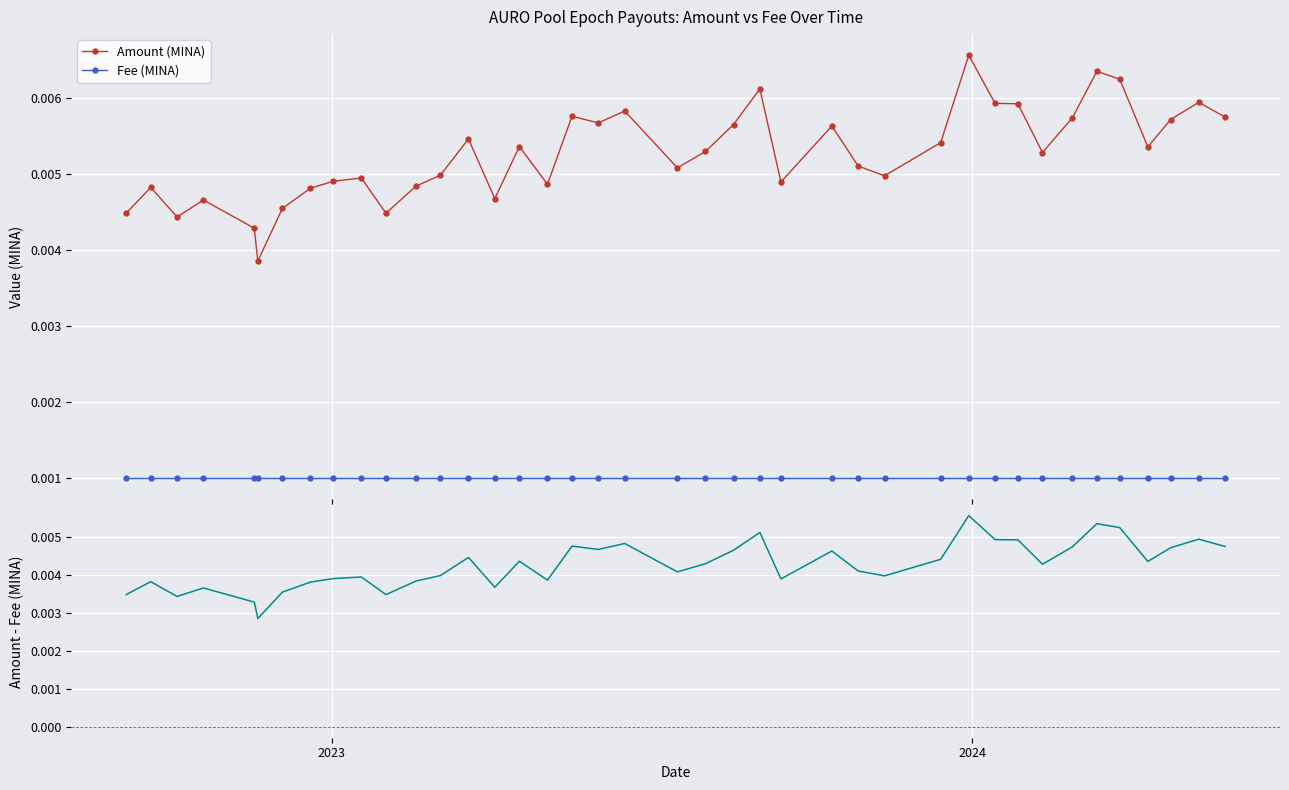

True or false: Fee (MINA) and Amount (MINA) cross at least once.

False